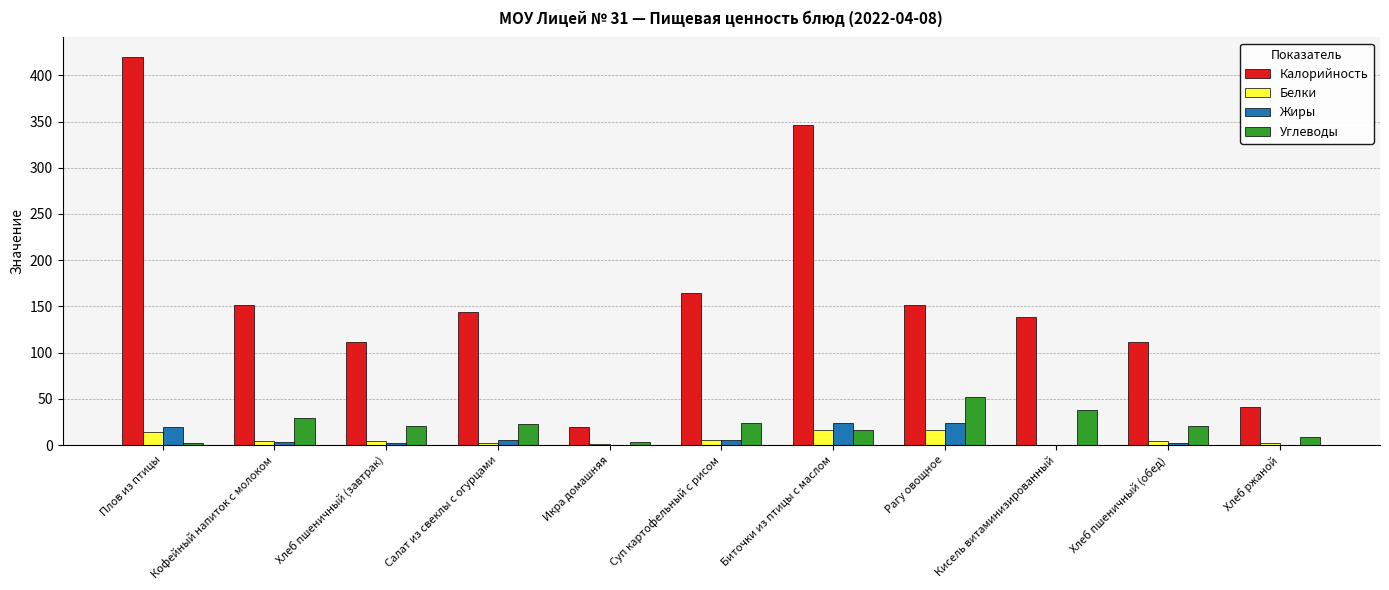

What is the spread (max minus min) of values at Рагу овощное?

135